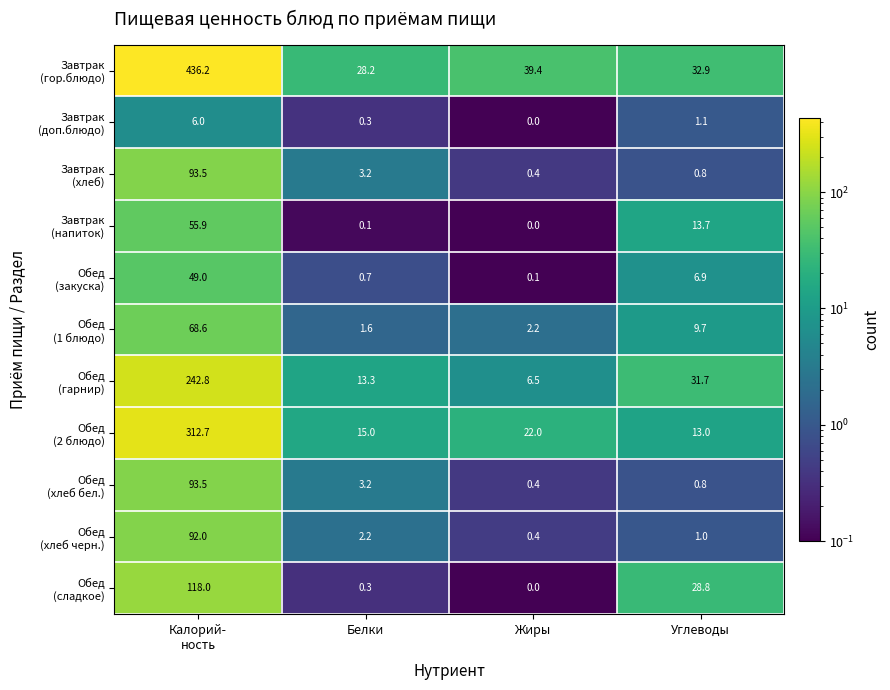

What is the total value across all series at Жиры?

71.4